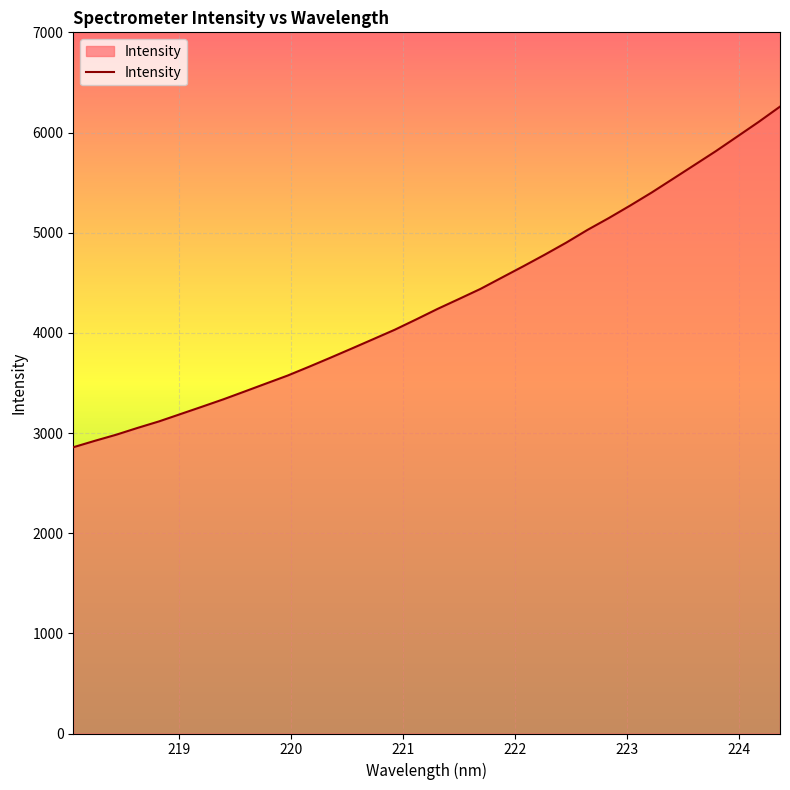

What is the difference between the maximum and minimum values?

3400.7